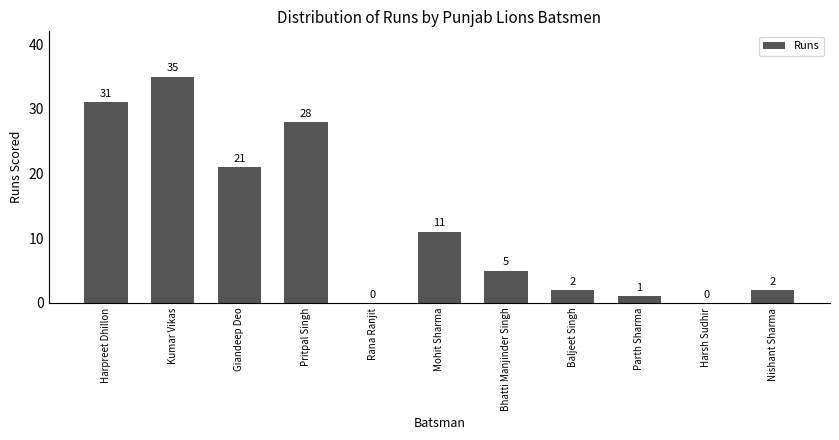

Reading right to left, transcribe all the data shown in this chart.

2	0	1	2	5	11	0	28	21	35	31